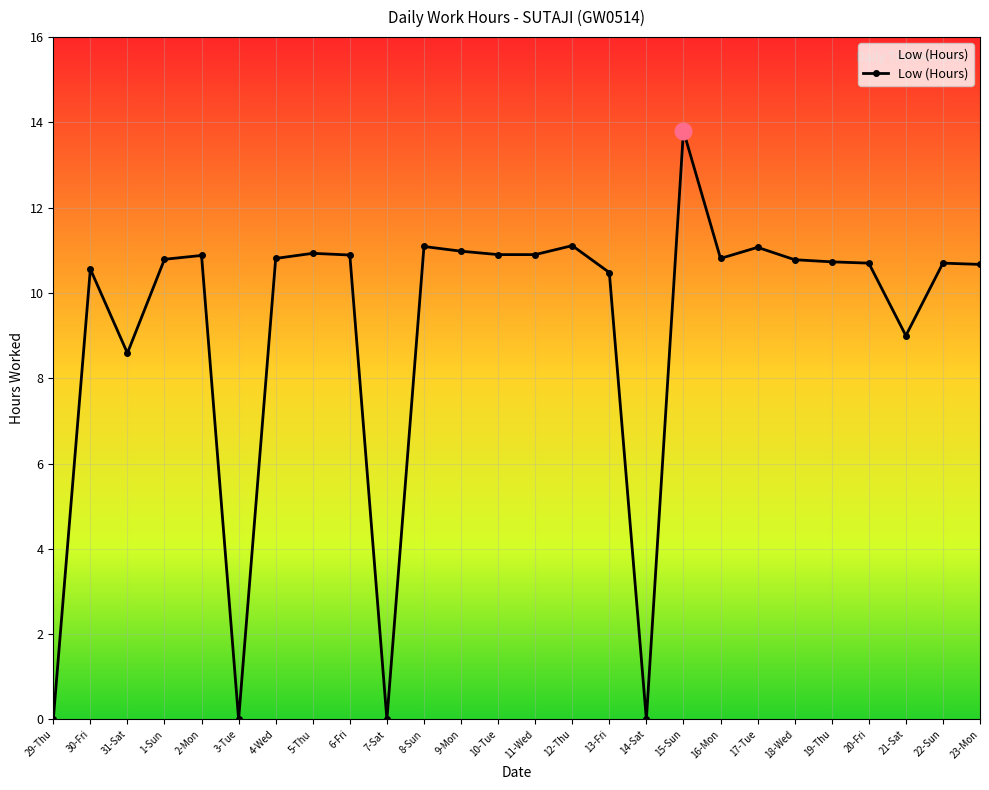

What position from the right is 30-Fri?

25